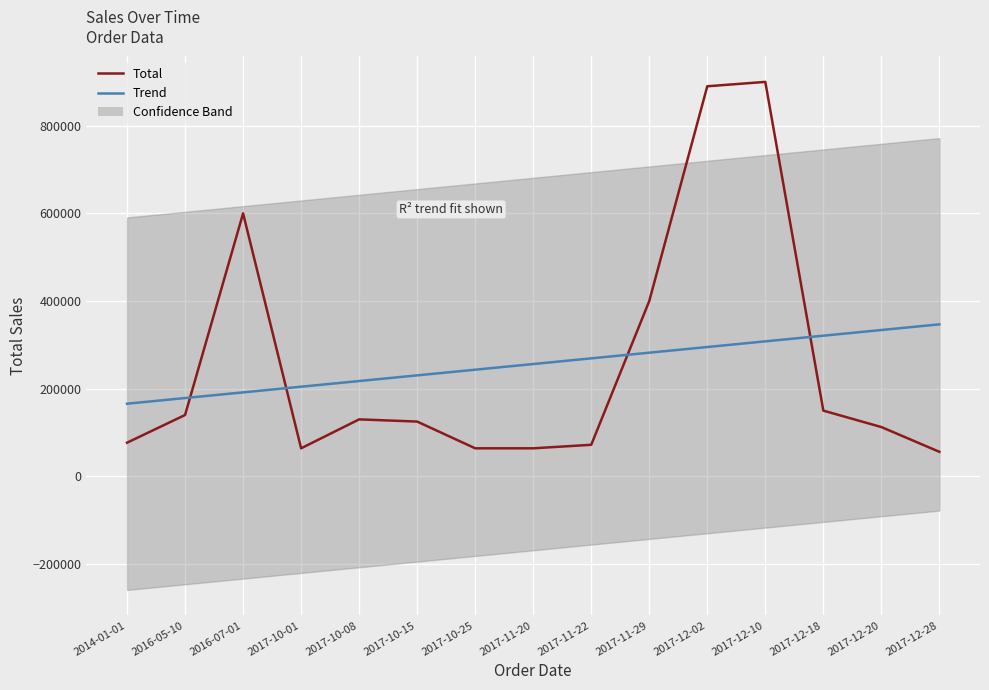

At which category is the sum across all series the highest?

2017-12-10